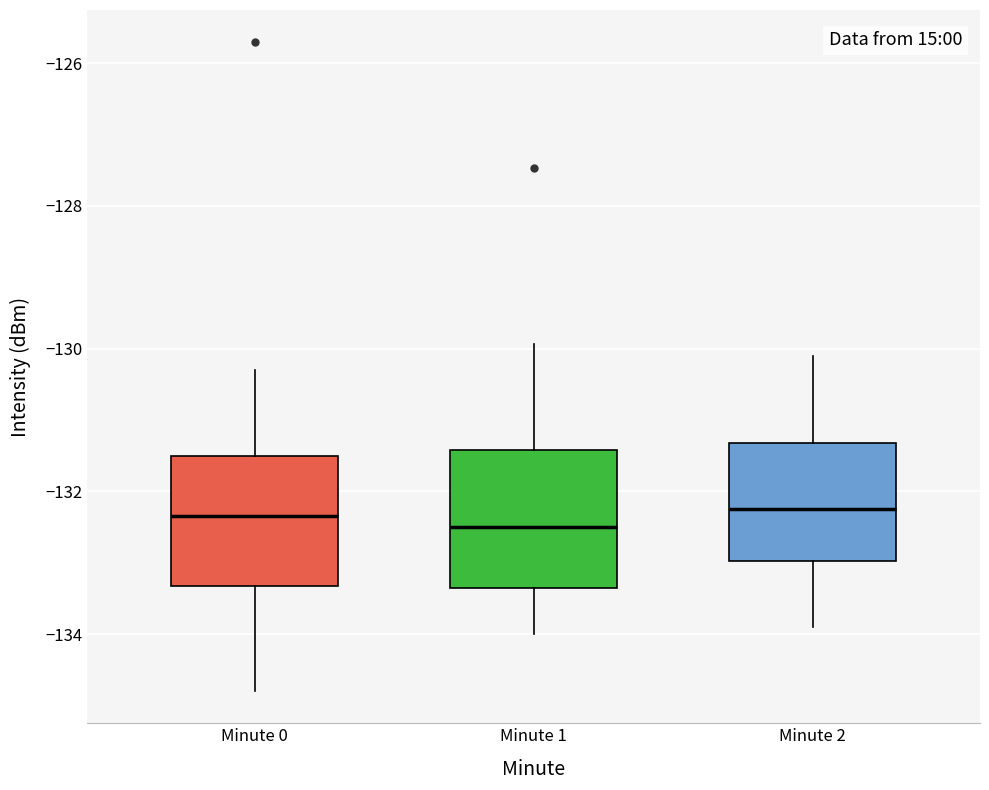

Reading left to right, read every box against the y-axis: the position of its median line, the range the box covers, and the ends of its whiskers. The values are not printed on the chart, so give them approximately, as read against the axis.

Minute 0: median -132.4, box -133.4 to -131.6, whiskers -134.8 to -130.2
Minute 1: median -132.4, box -133.4 to -131.4, whiskers -134.0 to -130.0
Minute 2: median -132.2, box -133.0 to -131.4, whiskers -133.8 to -130.0